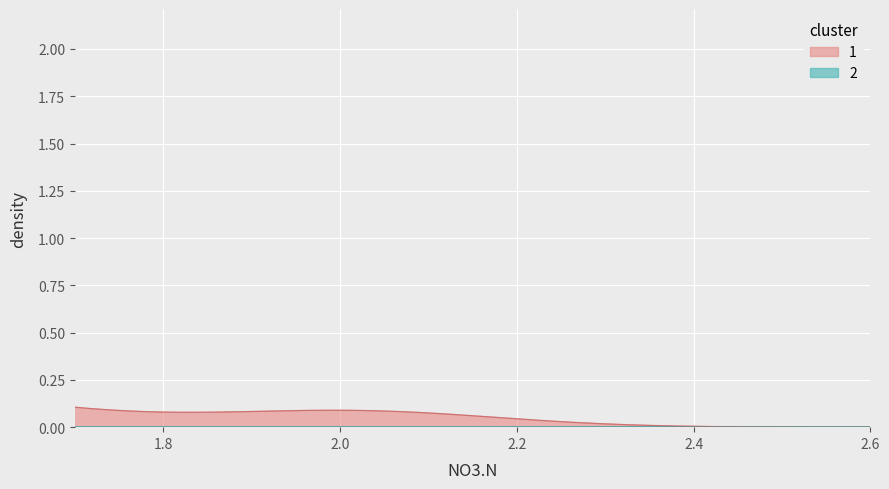

How many 2.215 values are between 0 and 1?

31